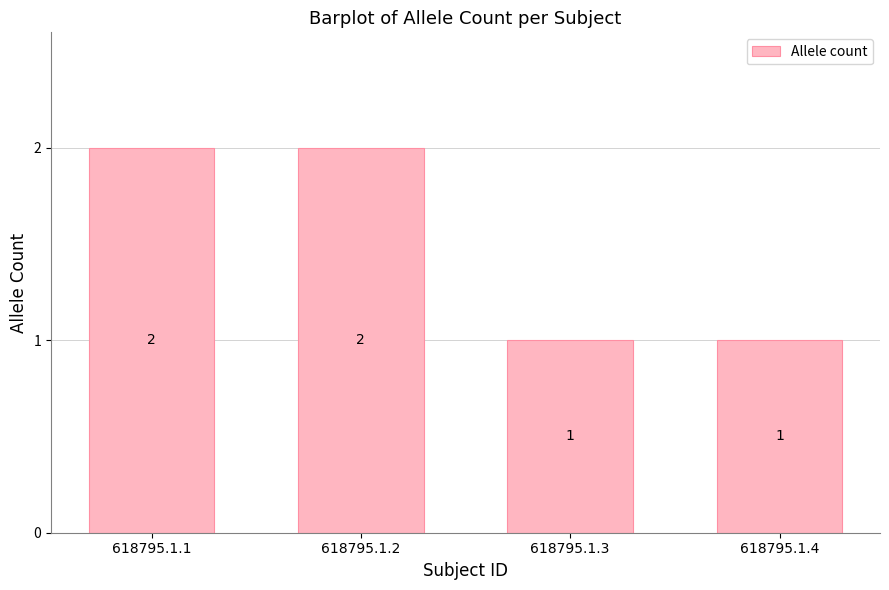

How many bars are there in total?

4